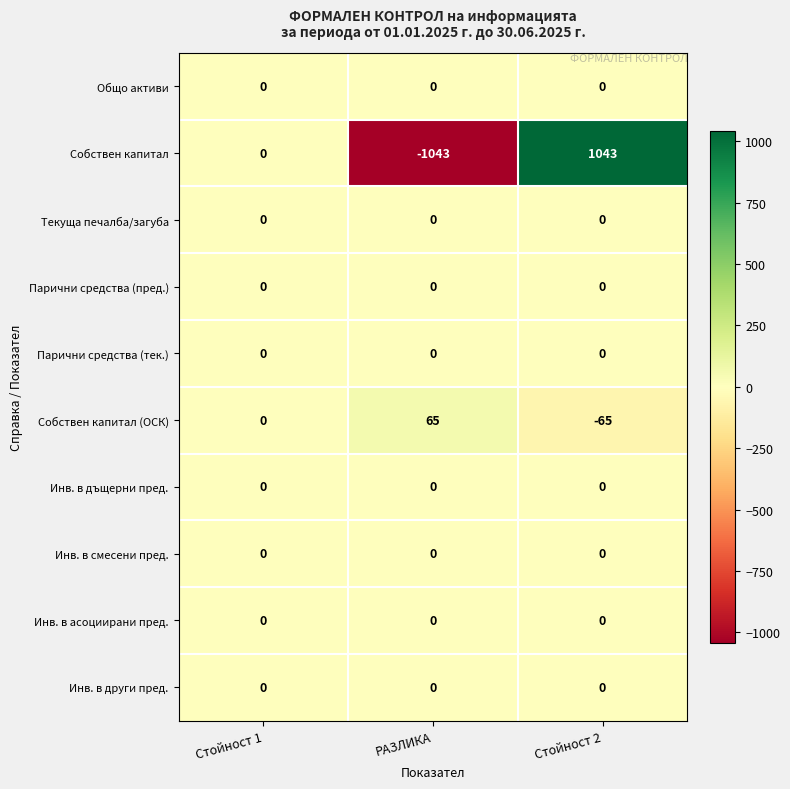

How many data points does each series have?

3